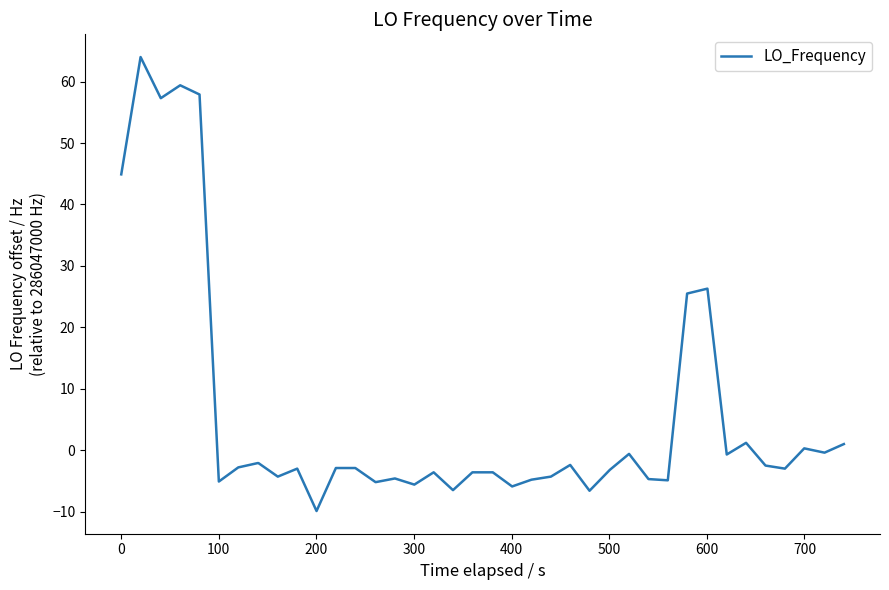

What is the greatest value displayed?

64.0